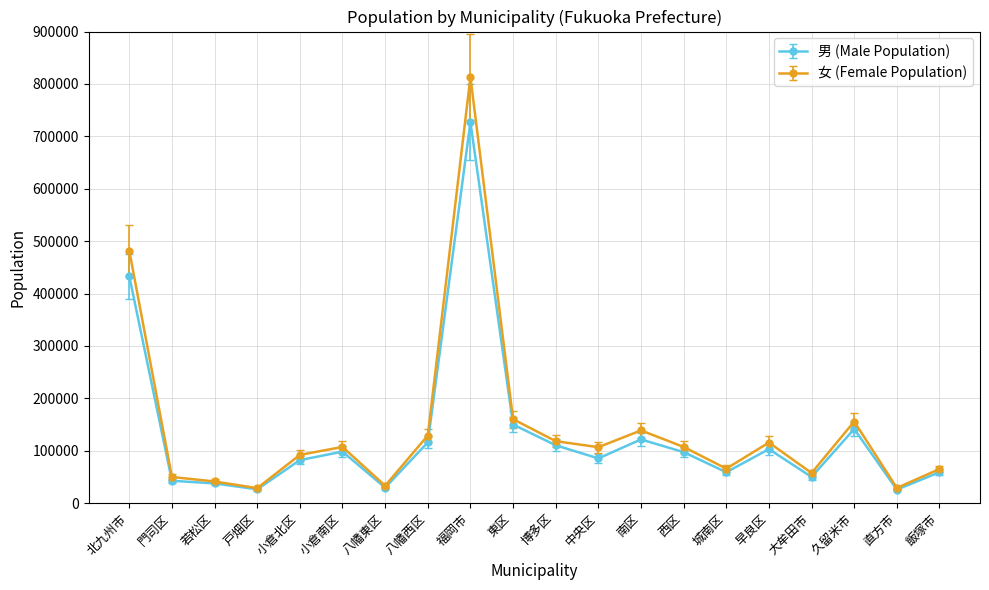

True or false: 男 (Male Population) has a value of 26398 at 戸畑区.

True